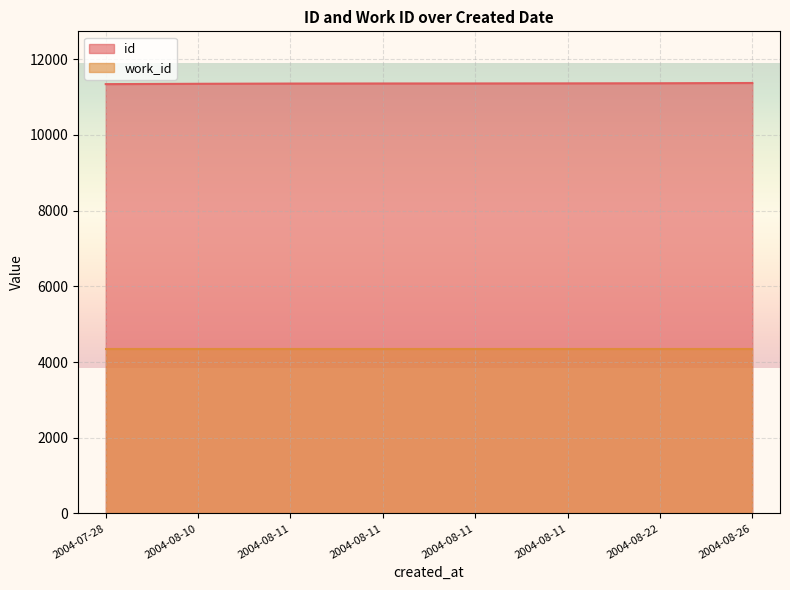

What is the label of the 3rd point from the left?

2004-08-11